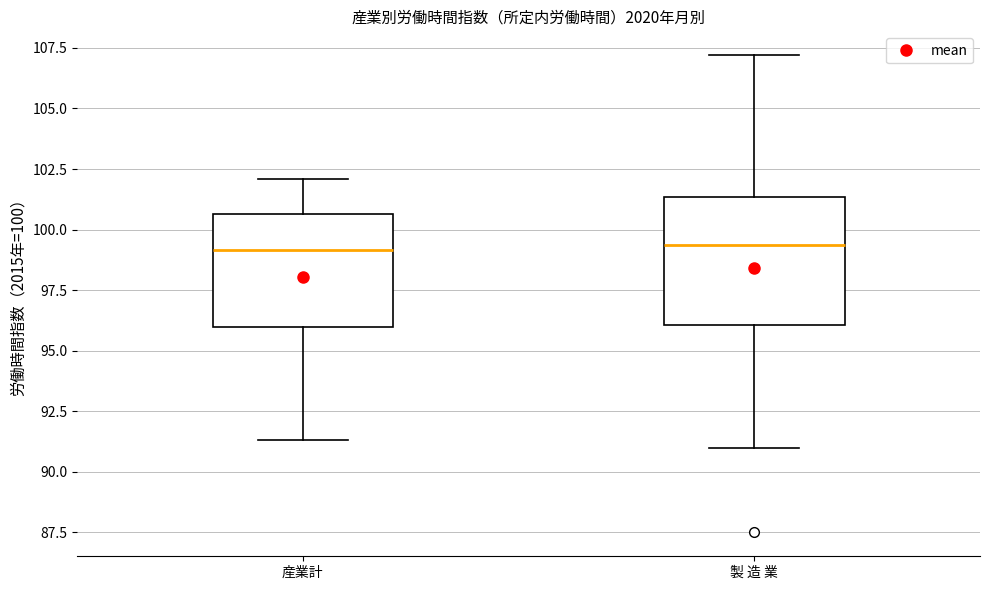

Reading left to right, transcribe this box plot: for each box, give where its median line is, the range the box spans, and where its two whiskers end, as read against the y-axis. The values are not printed on the chart, so give them approximately, as read against the axis.

産業計: median 99.0, box 96.0 to 100.5, whiskers 91.5 to 102.0
製 造 業: median 99.5, box 96.0 to 101.5, whiskers 91.0 to 107.0